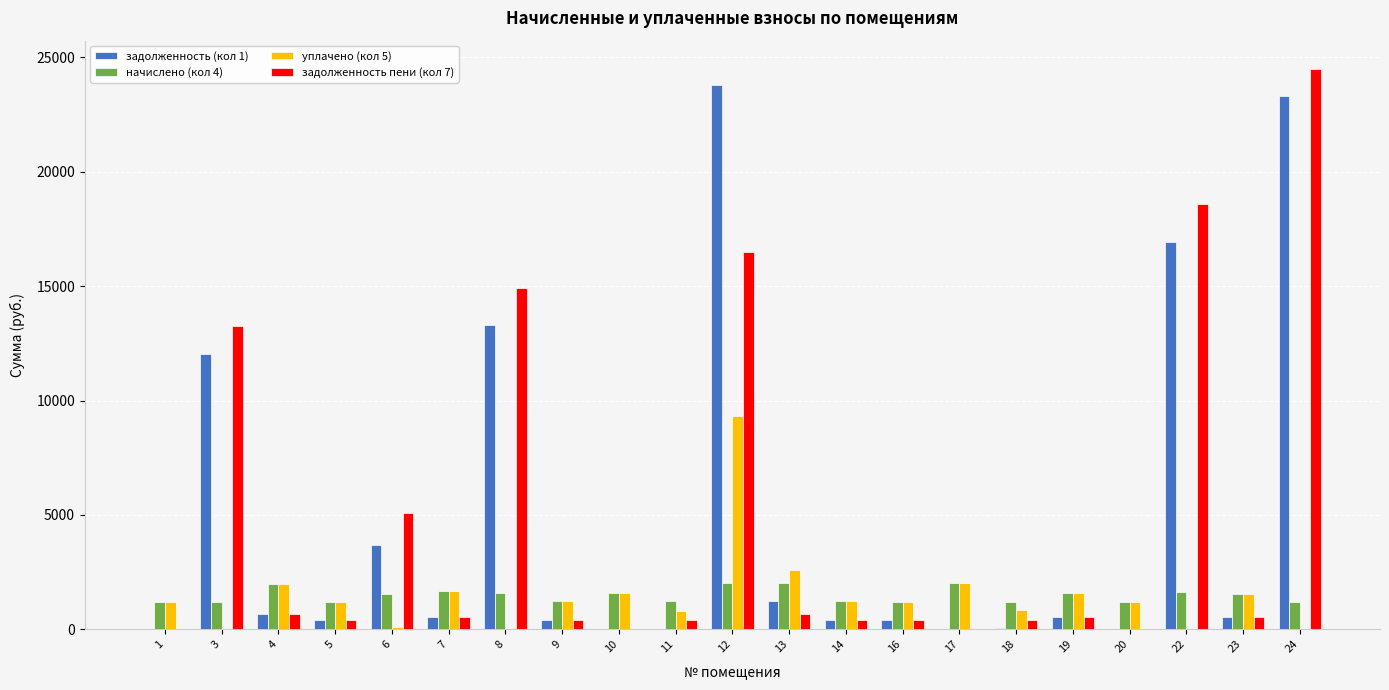

What is the greatest value displayed?

24506.7